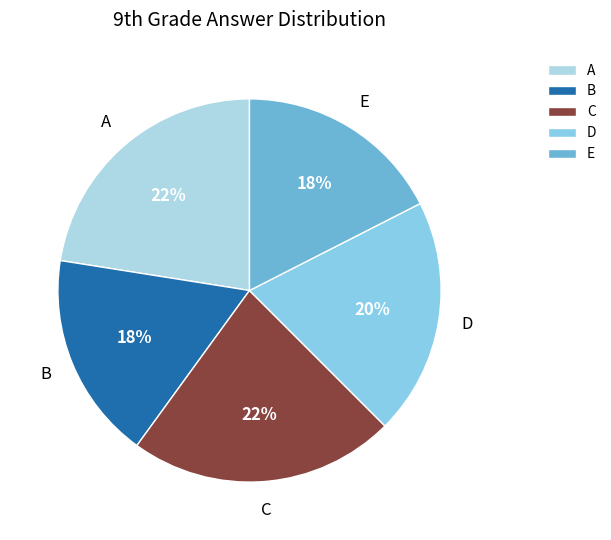

Is B the majority of the pie?

No